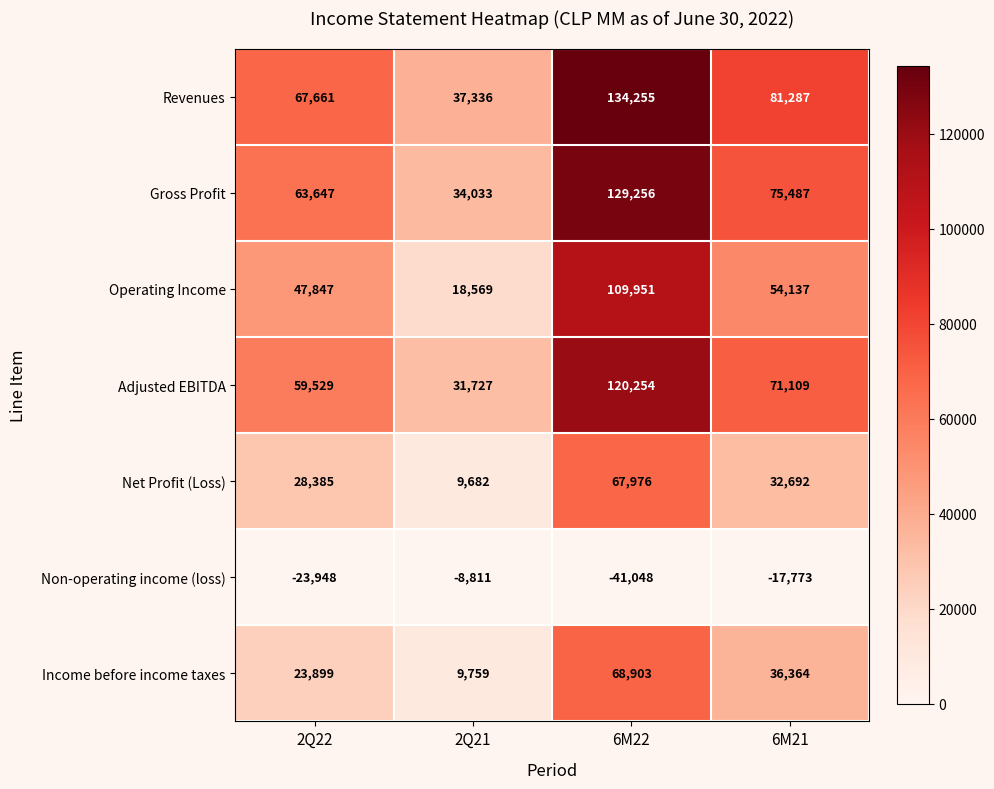

Between 2Q22 and 6M22, which series saw the biggest shift?

Revenues